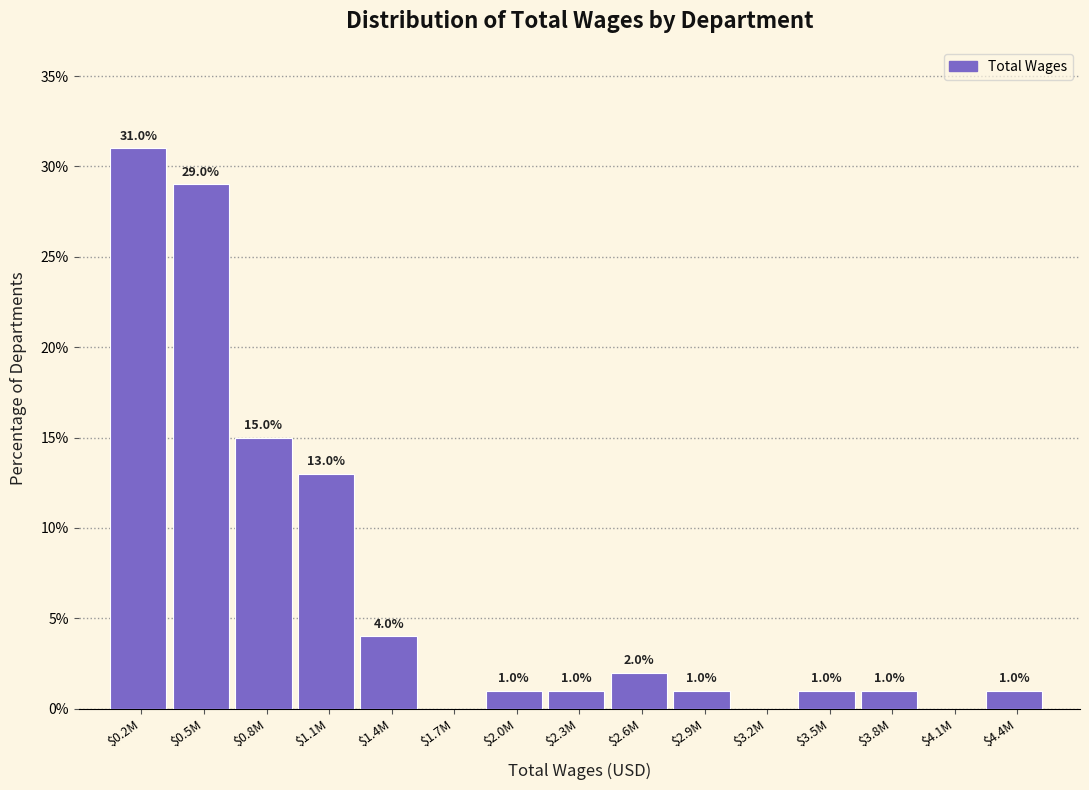

What is the sum of all values?

100.0